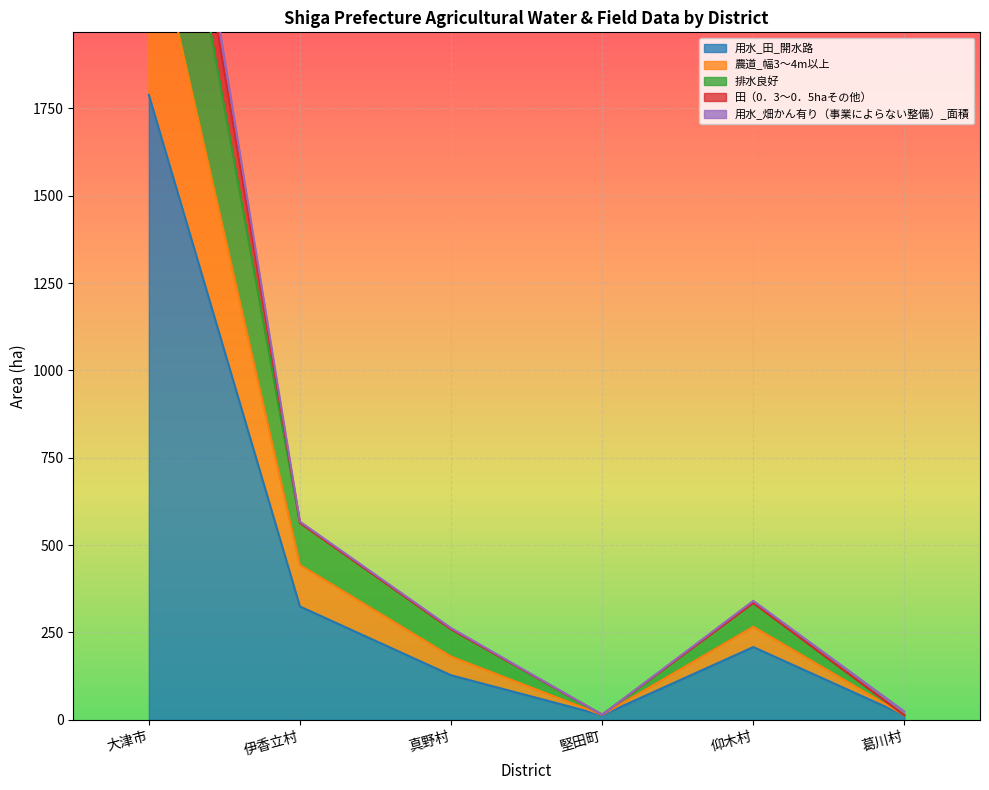

Where is 用水_田_開水路 nearest to the value 900?

伊香立村